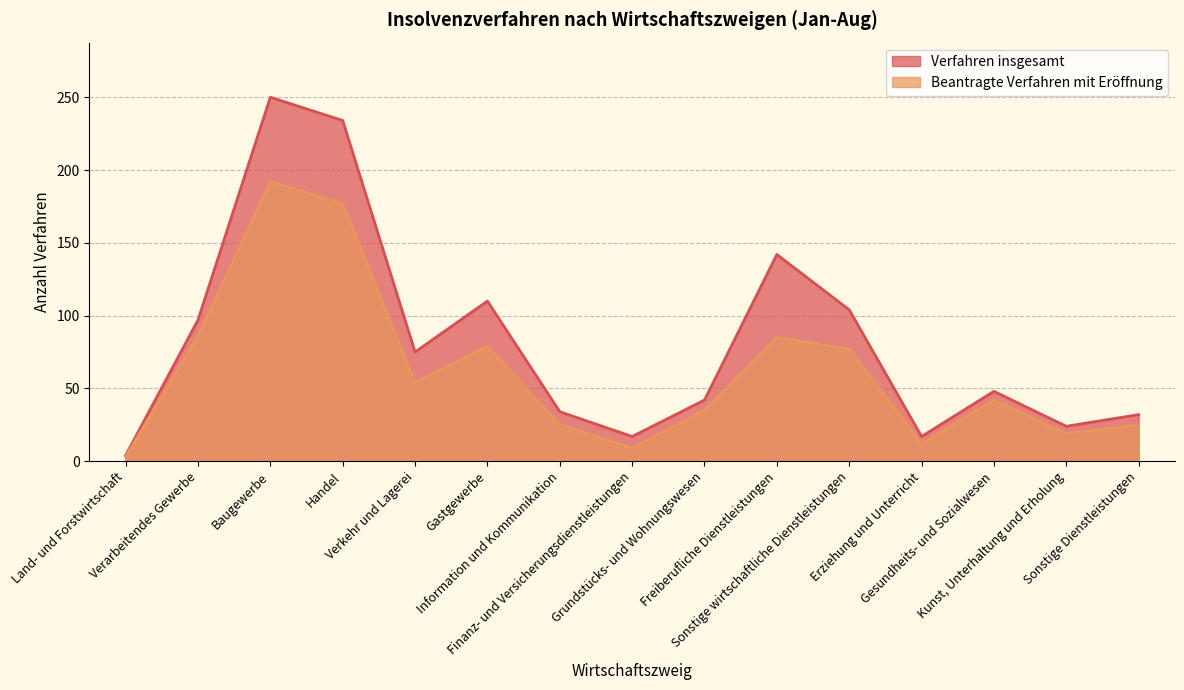

List the series in order of their overall mean, lowest first.

Beantragte Verfahren mit Eröffnung, Verfahren insgesamt